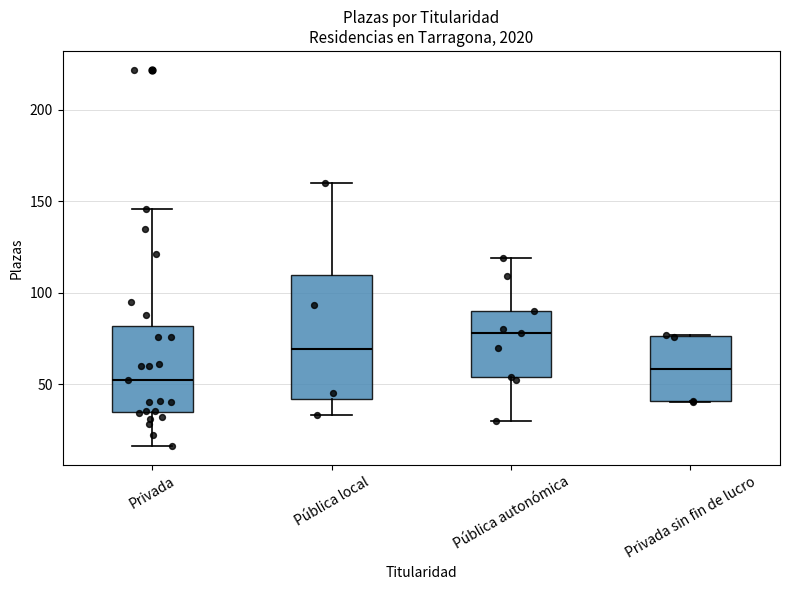

Reading left to right, transcribe this box plot: for each box, give where its median line is, the range the box spans, and where its two whiskers end, as read against the y-axis. The values are not printed on the chart, so give them approximately, as read against the axis.

Privada: median 50, box 35 to 80, whiskers 15 to 145
Pública local: median 70, box 40 to 110, whiskers 35 to 160
Pública autonómica: median 80, box 55 to 90, whiskers 30 to 120
Privada sin fin de lucro: median 60, box 40 to 75, whiskers 40 to 75